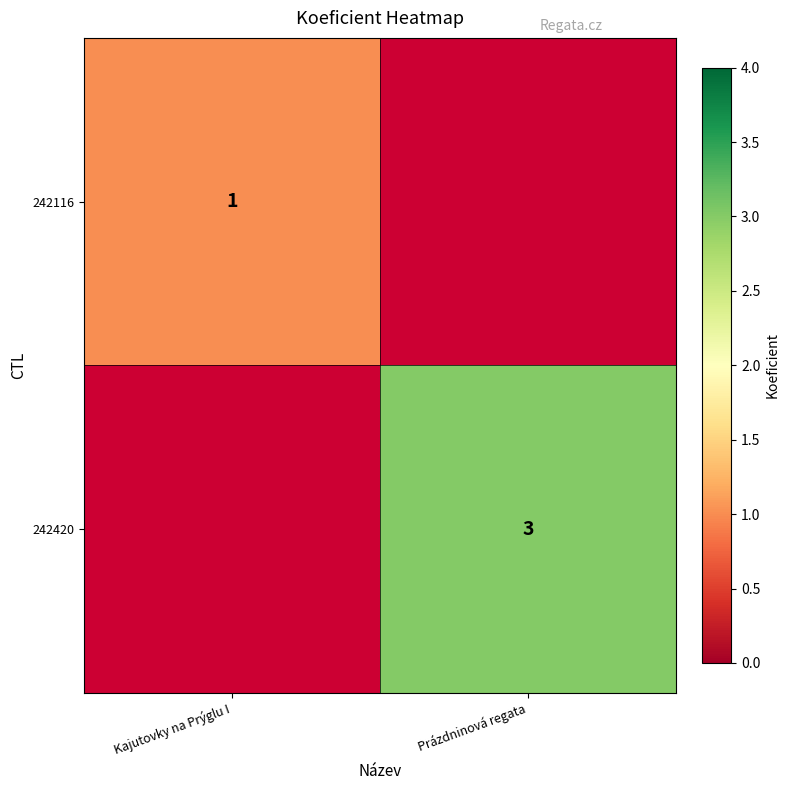

The 242420 series shows 1 at Prázdninová regata. True or false?

False